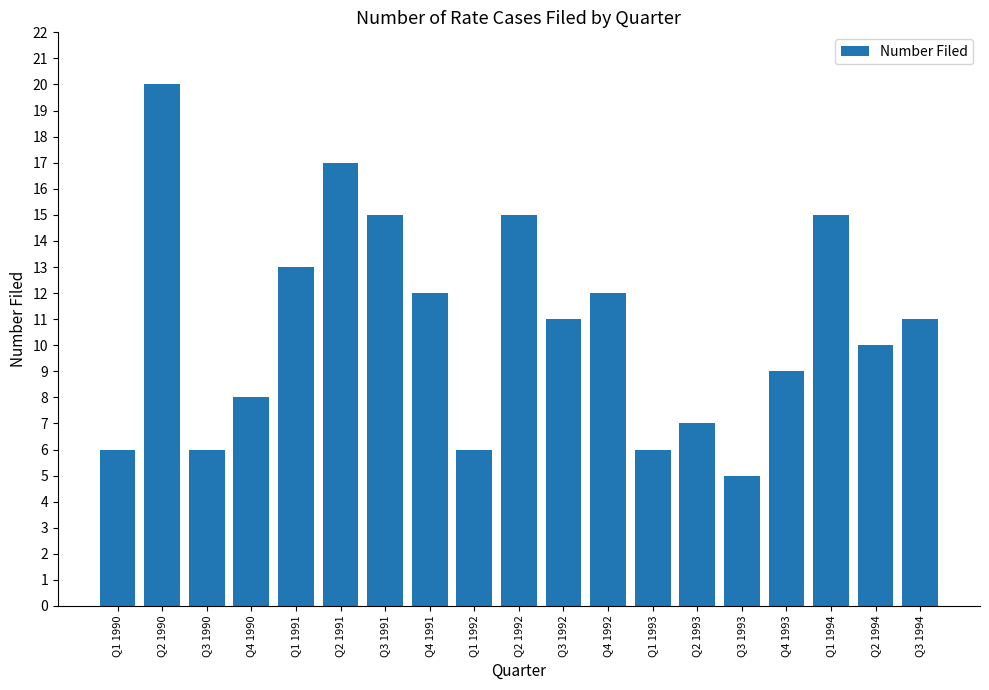

What is the label of the 11th bar from the left?

Q3 1992